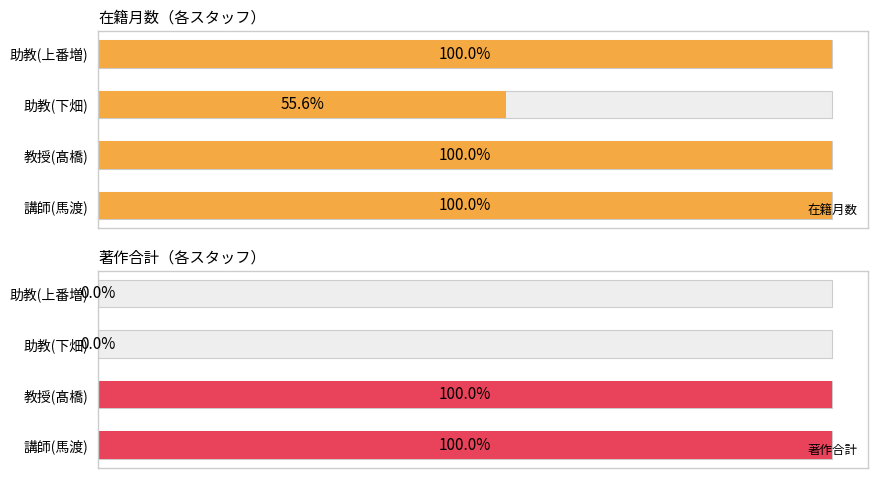

How many values in the 著作合計 series are below 1?

2